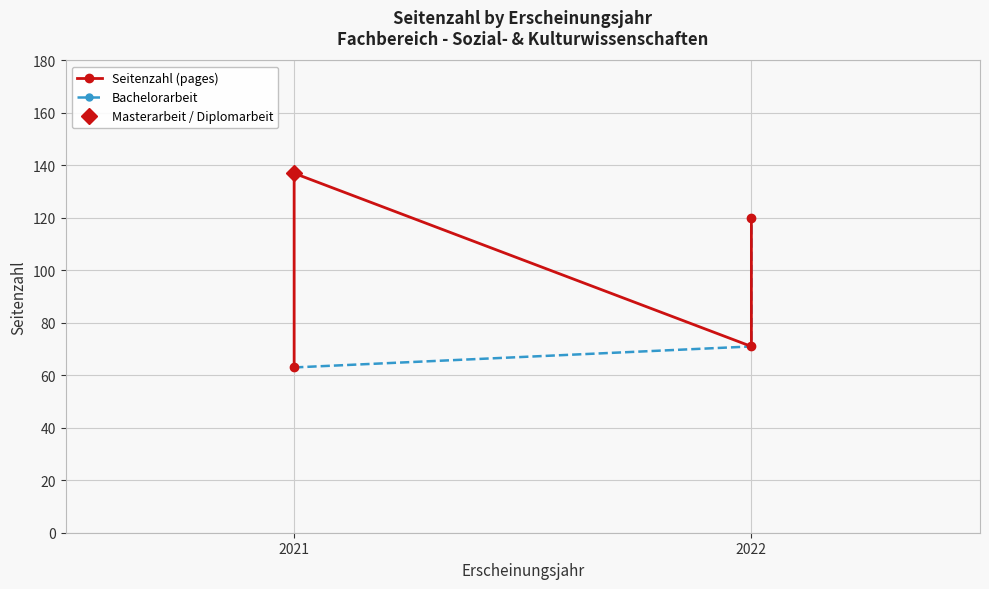

What is the average value?

98